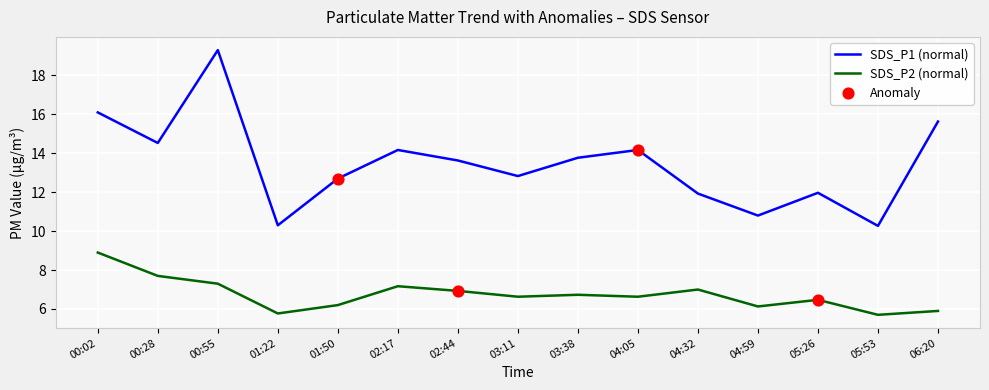

Which series has the largest range (max minus min)?

SDS_P1 (normal)